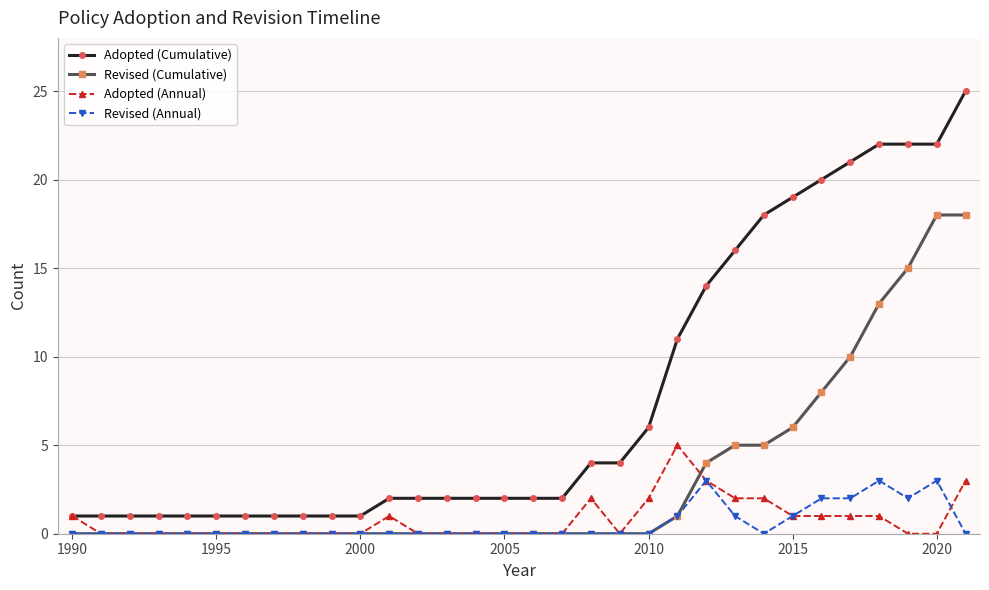

How many distinct data groups are displayed?

4